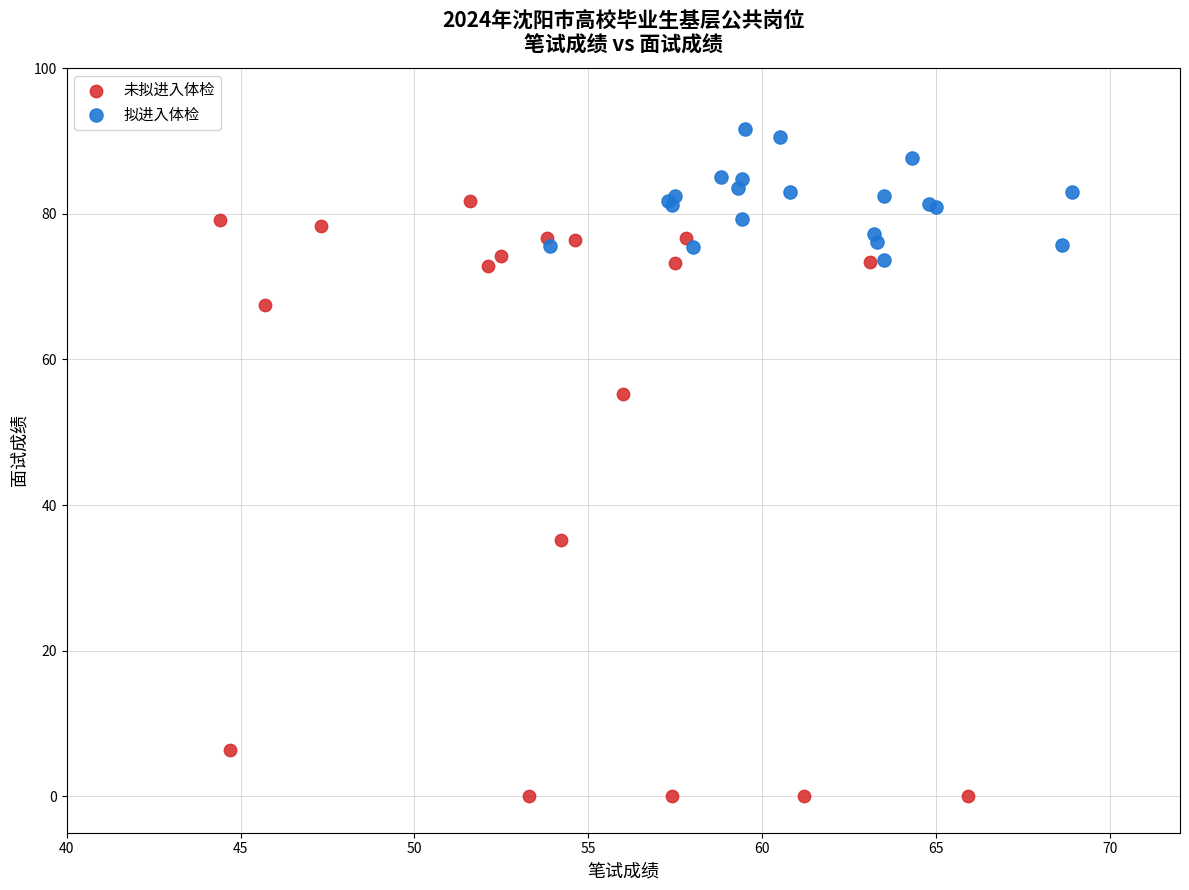

Which series contains the highest Y value?

拟进入体检